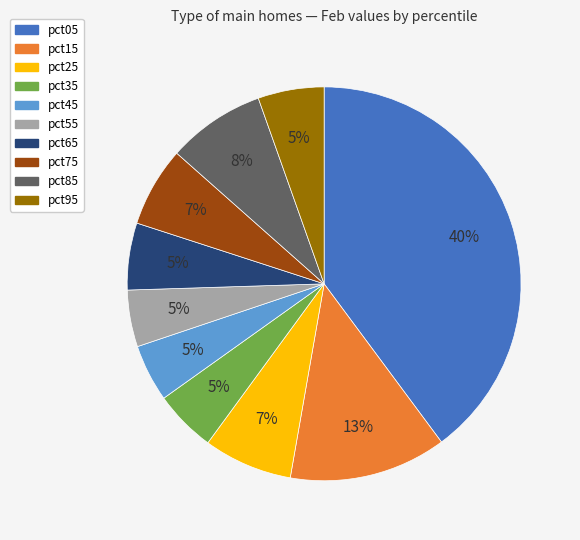

To the nearest percent, what is the difference between the largest and smallest slice percentages?

35%